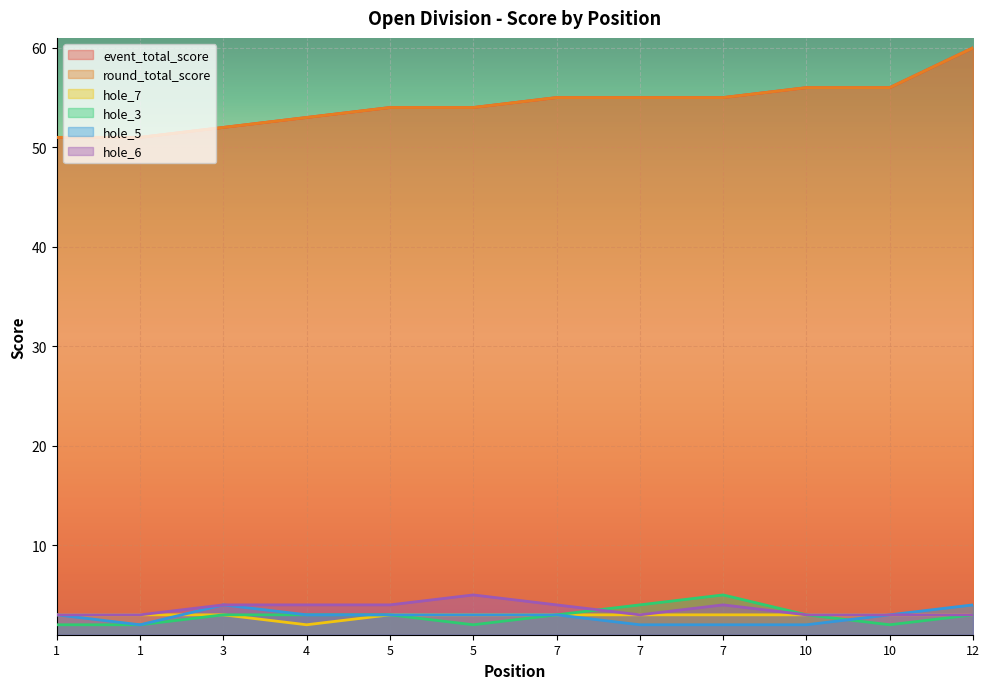

What is the total value across all series at 12?

133